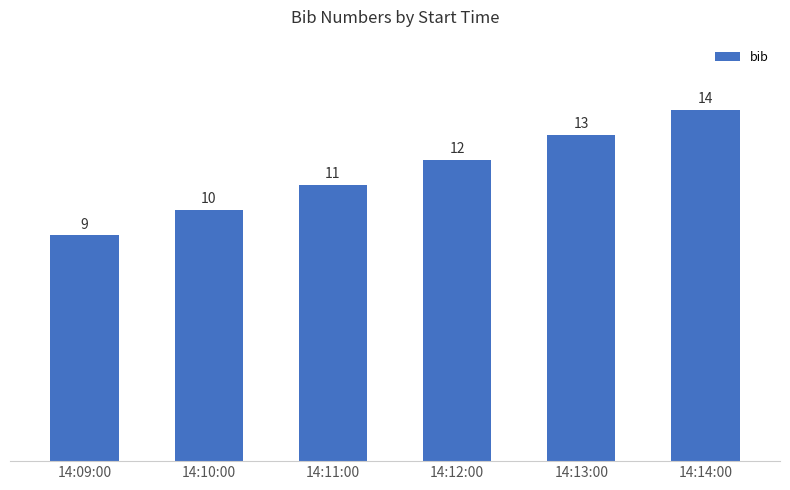

What is the minimum value shown in the chart?

9